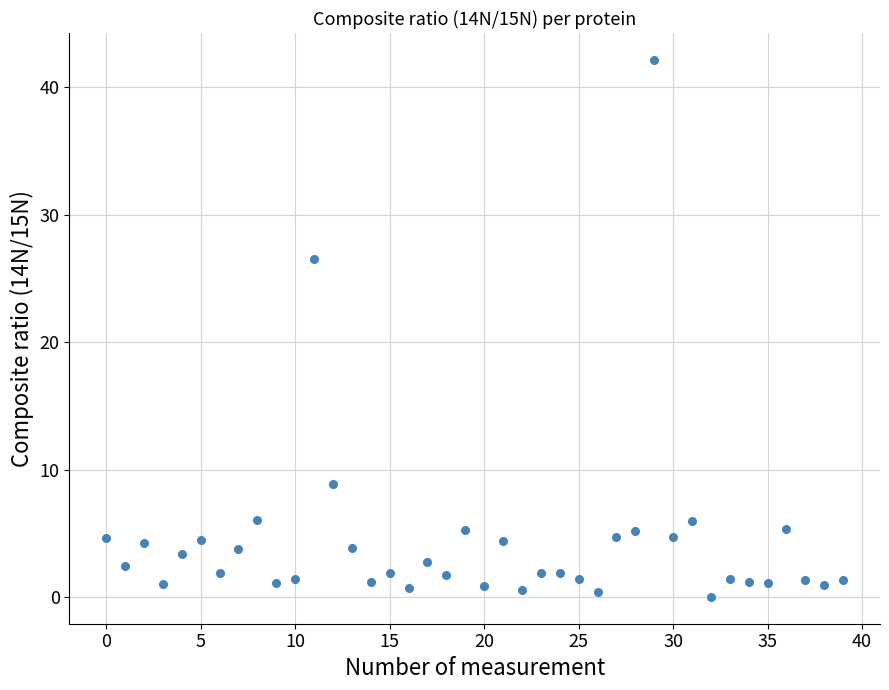

What is the range of Y values (max minus min)?

42.1